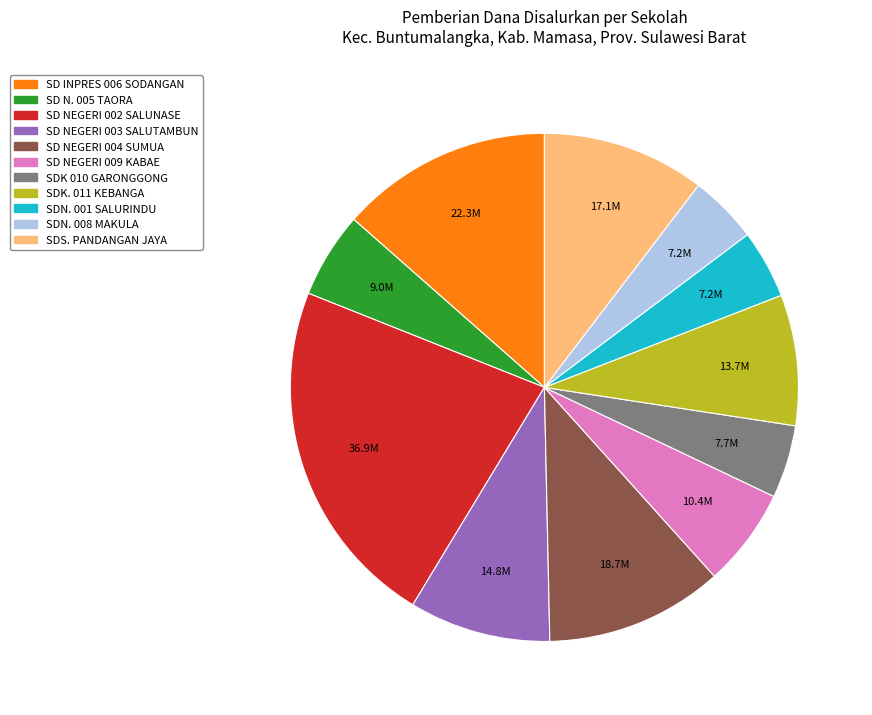

Is there any slice that represents more than half of the pie?

No